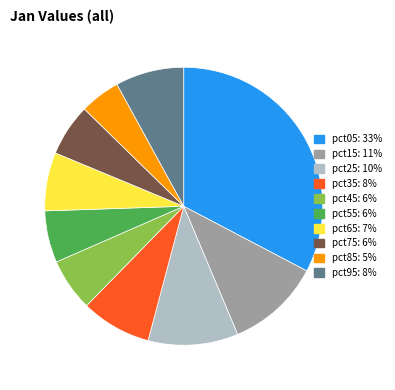

Is pct95 the majority of the pie?

No